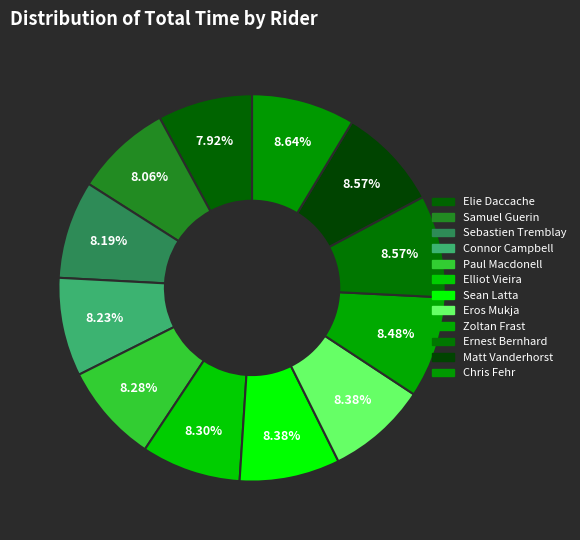

Does Connor Campbell account for over 50% of the chart?

No